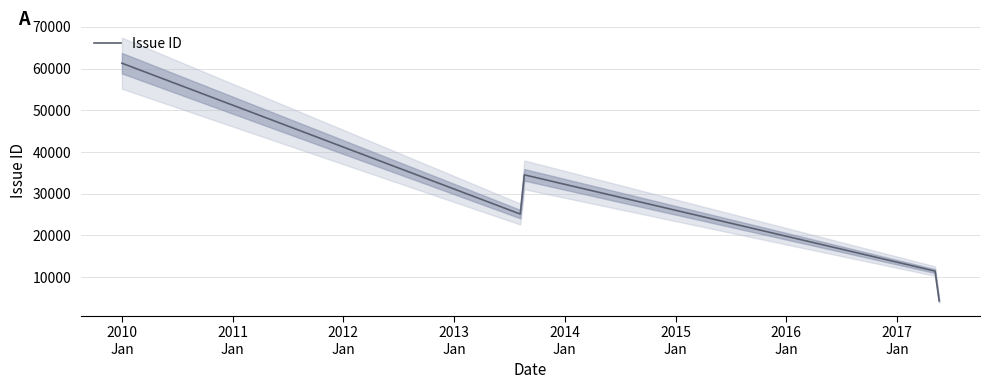

How many values are below 25072?

2